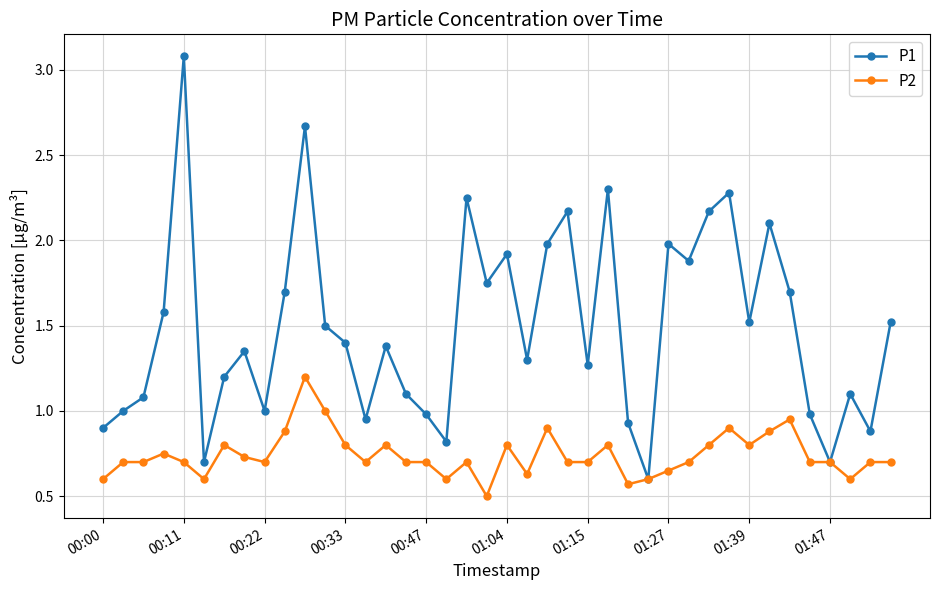

Rank the series by their maximum value, from lowest to highest.

P2, P1